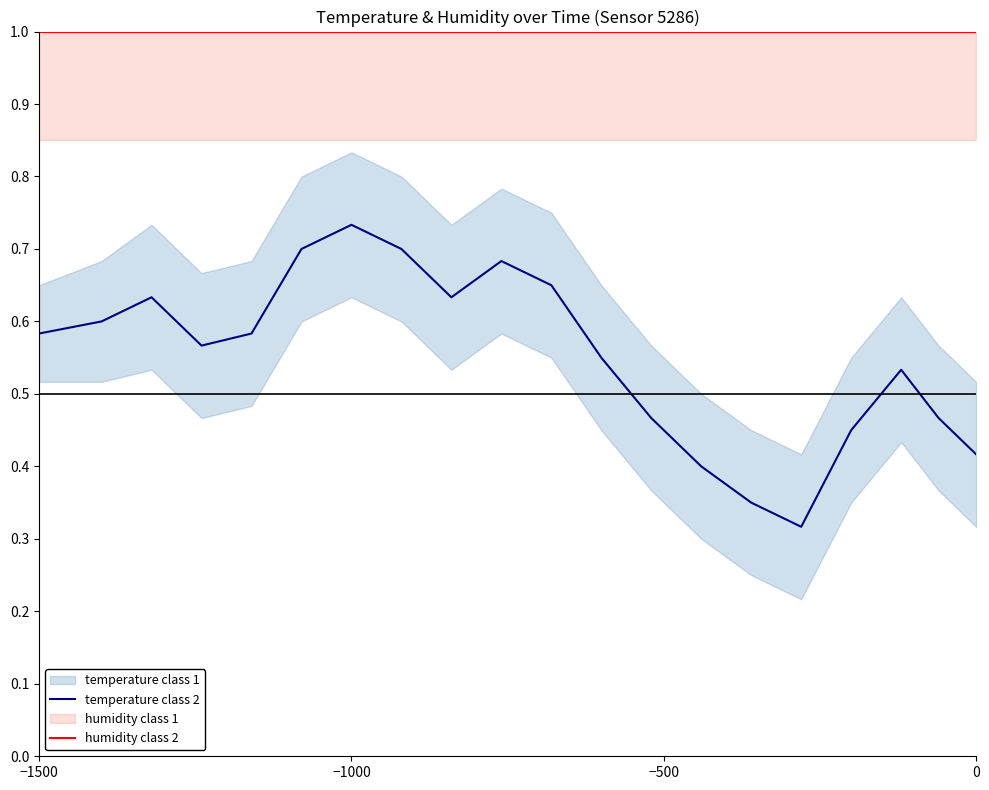

True or false: temperature class 2 has more than 1 points higher than both neighbors.

True